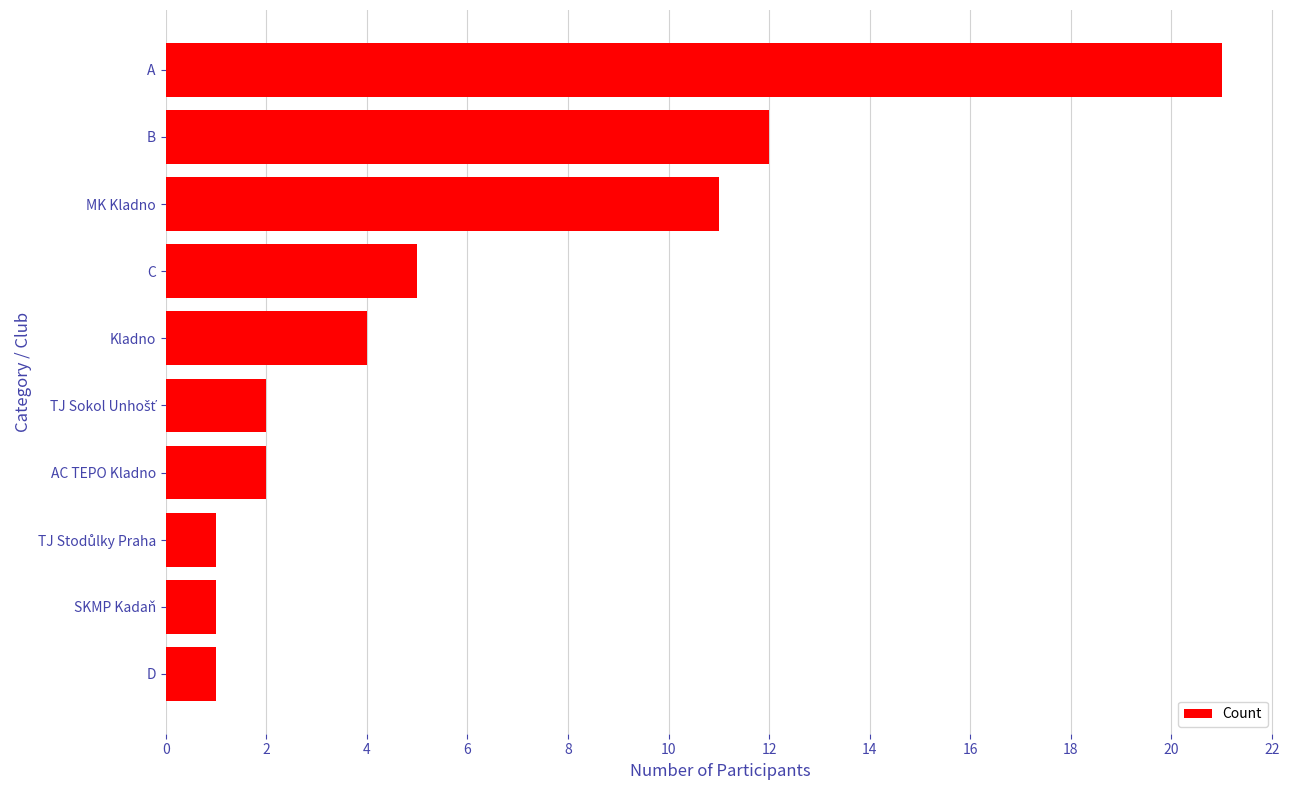

The chart shows a value of 2 at AC TEPO Kladno. True or false?

True